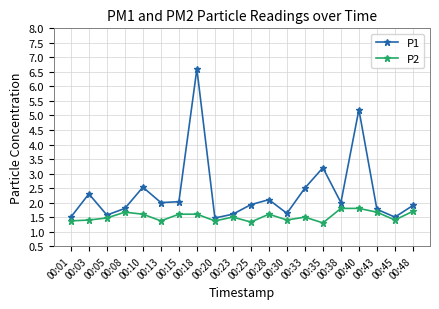

What is the value of the P1 point at the 17th from the left?

5.2